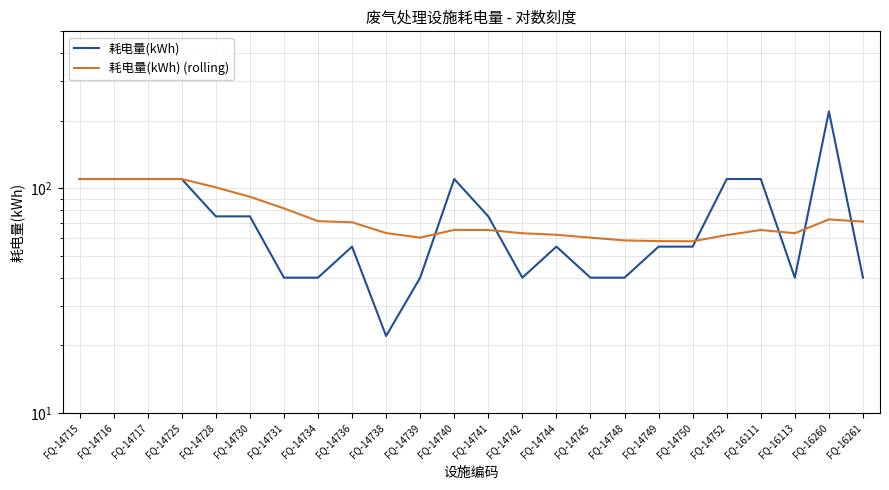

At how many categories does at least one series exceed 169?

1